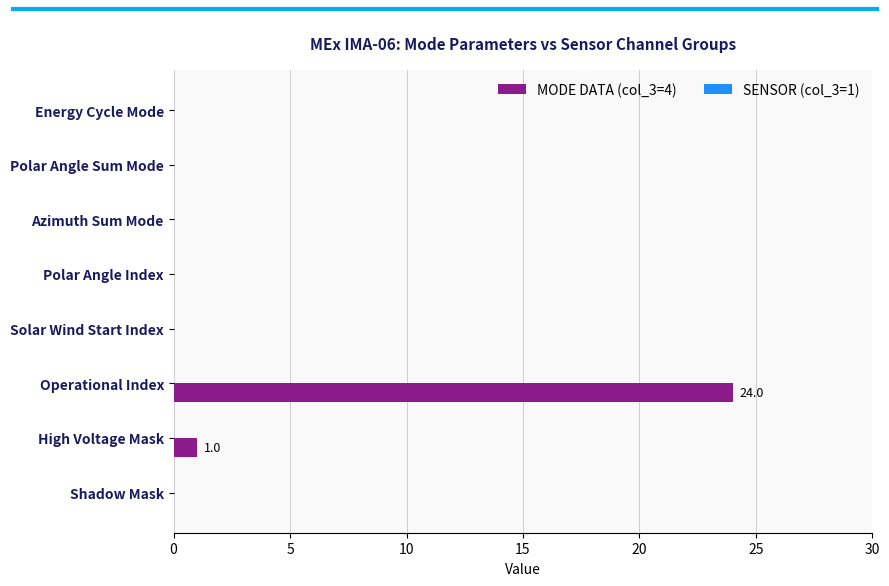

Where is the data nearest to the value 12?

High Voltage Mask